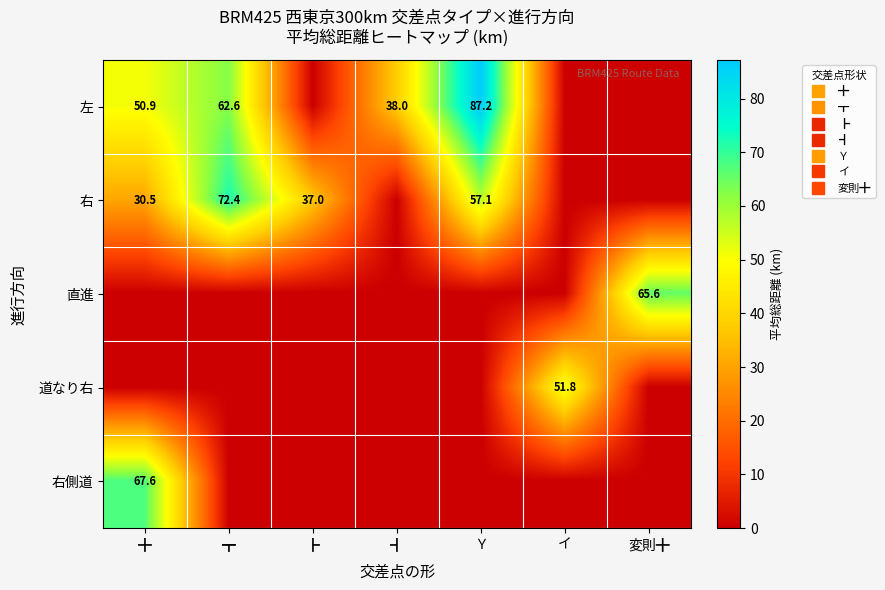

Which series has the largest total across all categories?

左